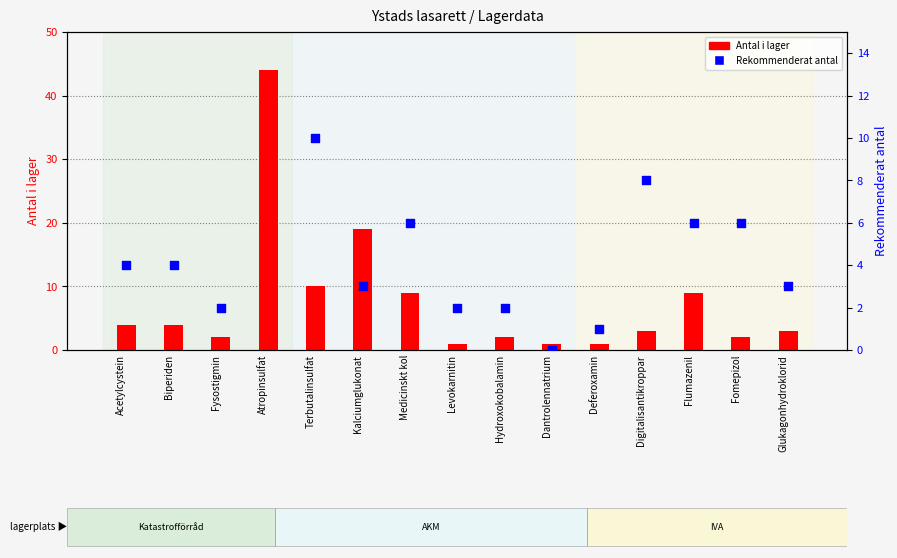

At how many categories does at least one series exceed 23?

1